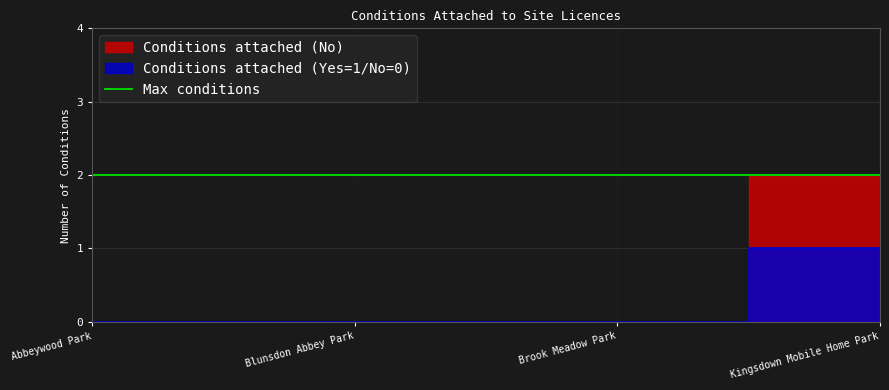

Between Blunsdon Abbey Park and Kingsdown Mobile Home Park, which is larger?

Kingsdown Mobile Home Park